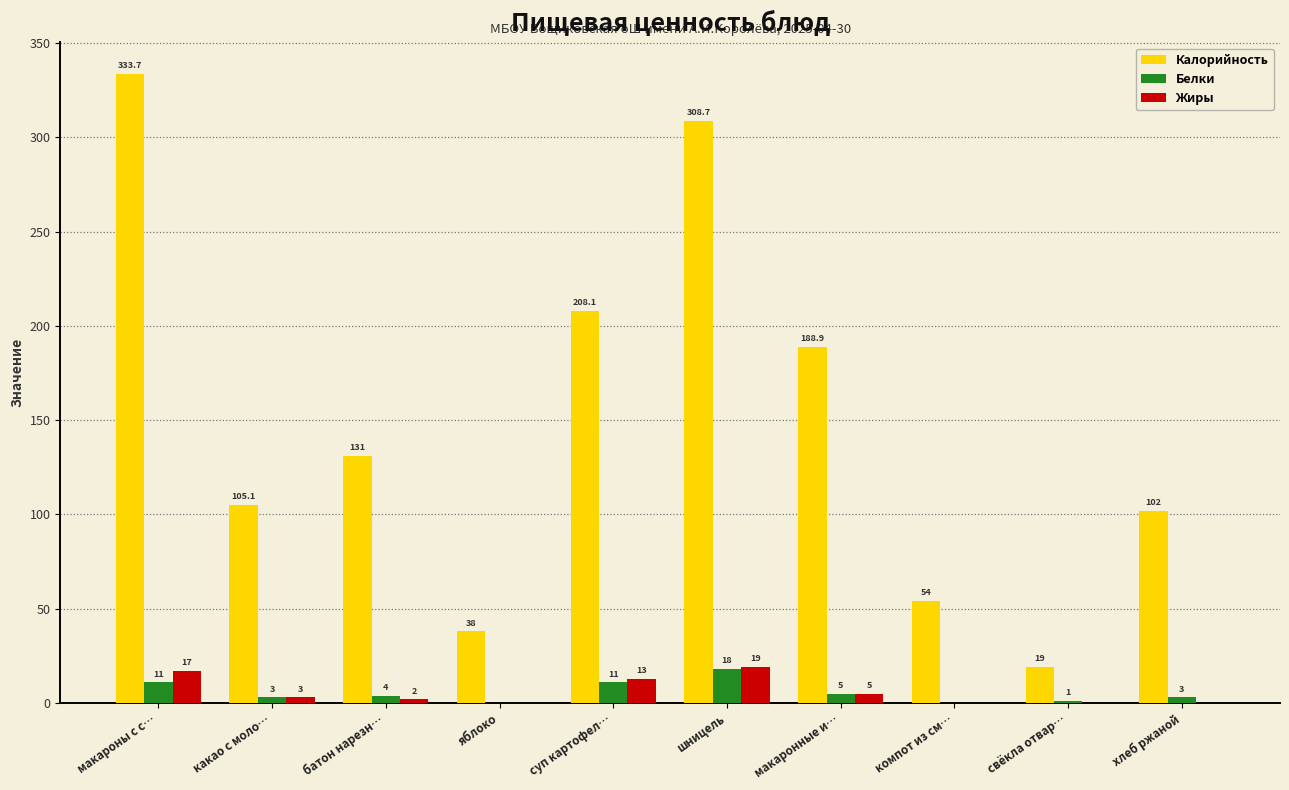

True or false: Белки has a value of 5.0 at макаронные и….

True